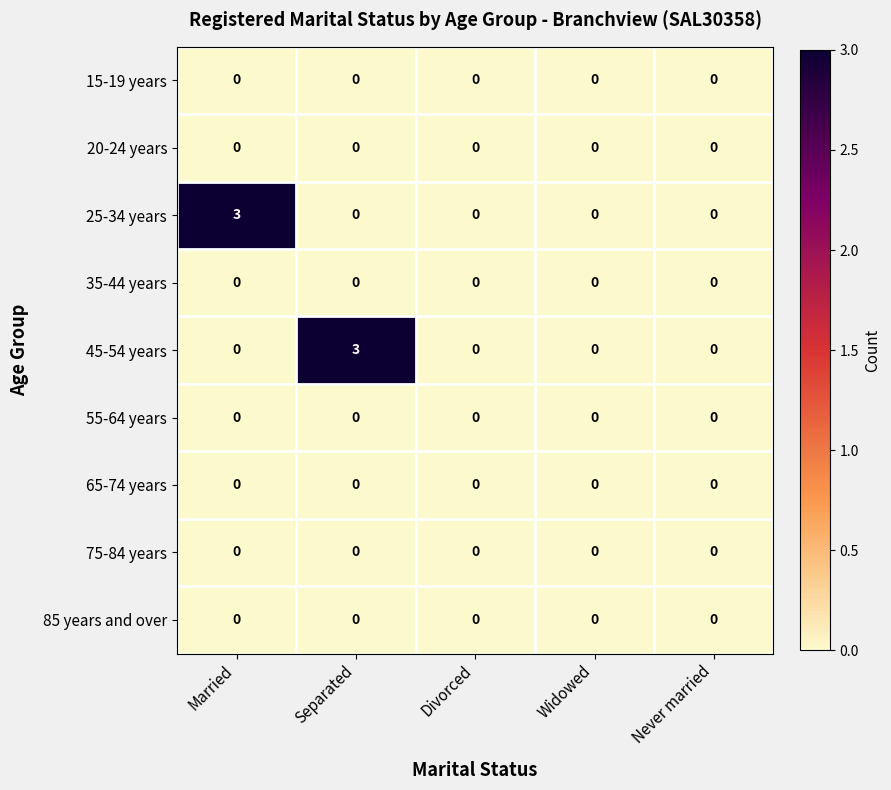

Between Married and Never married, which series saw the biggest shift?

25-34 years